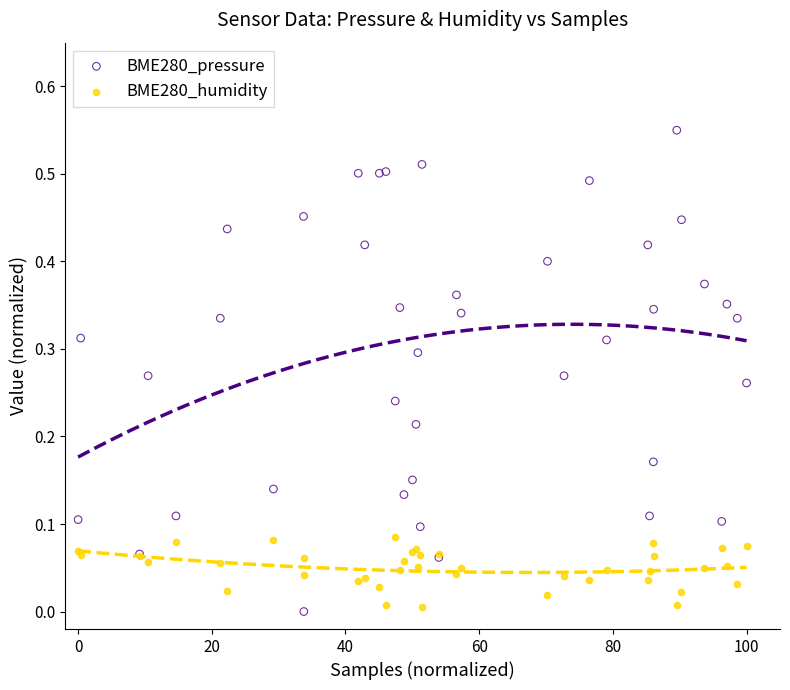

What is the X range (max minus min) for the scatter plot?

100.0